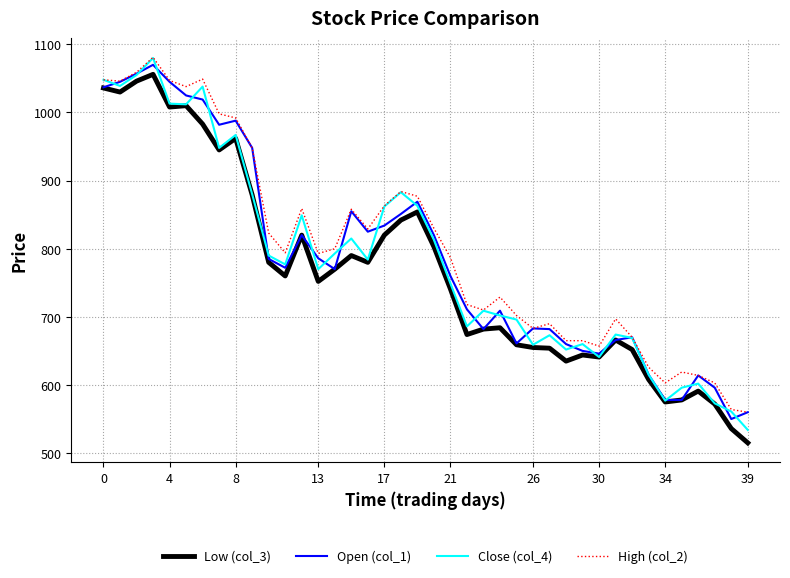

What is the maximum value shown in the chart?

1081